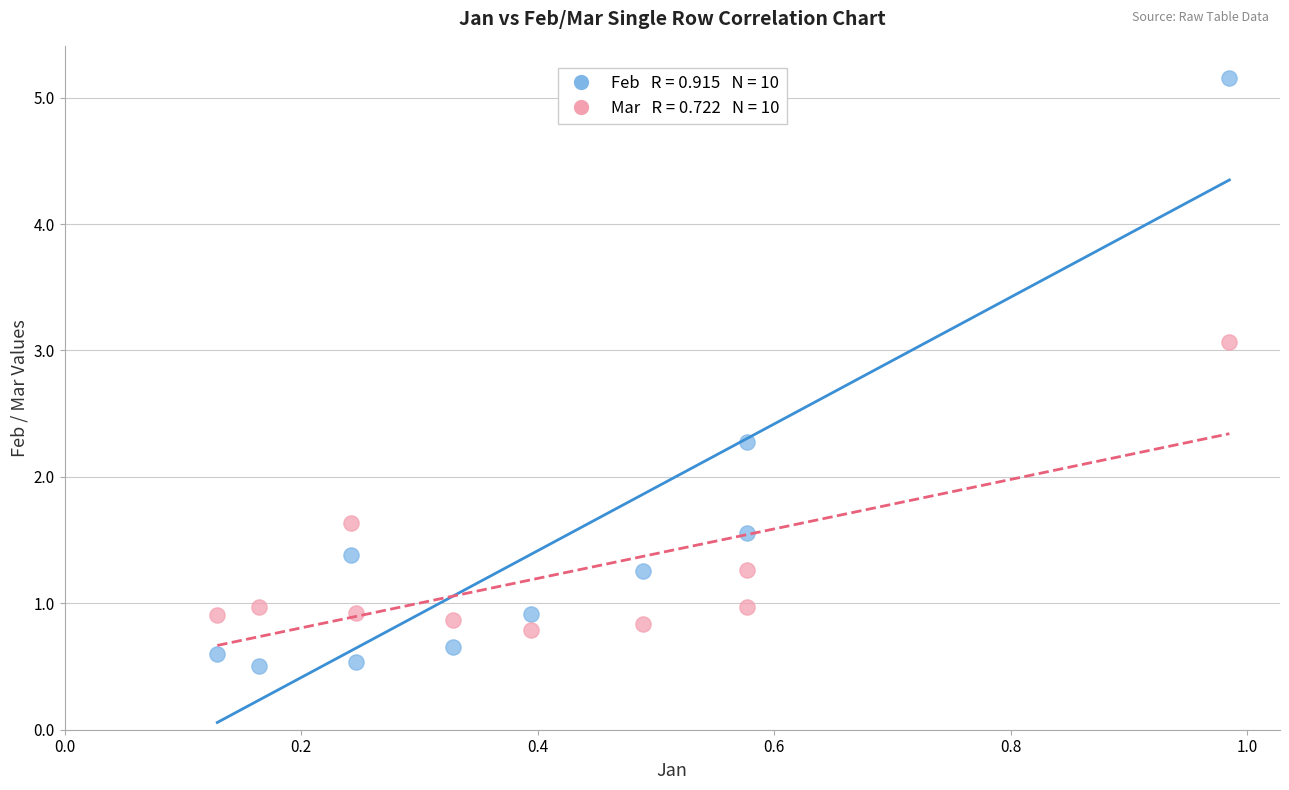

Across all series, what Y value is closest to 2?

2.3